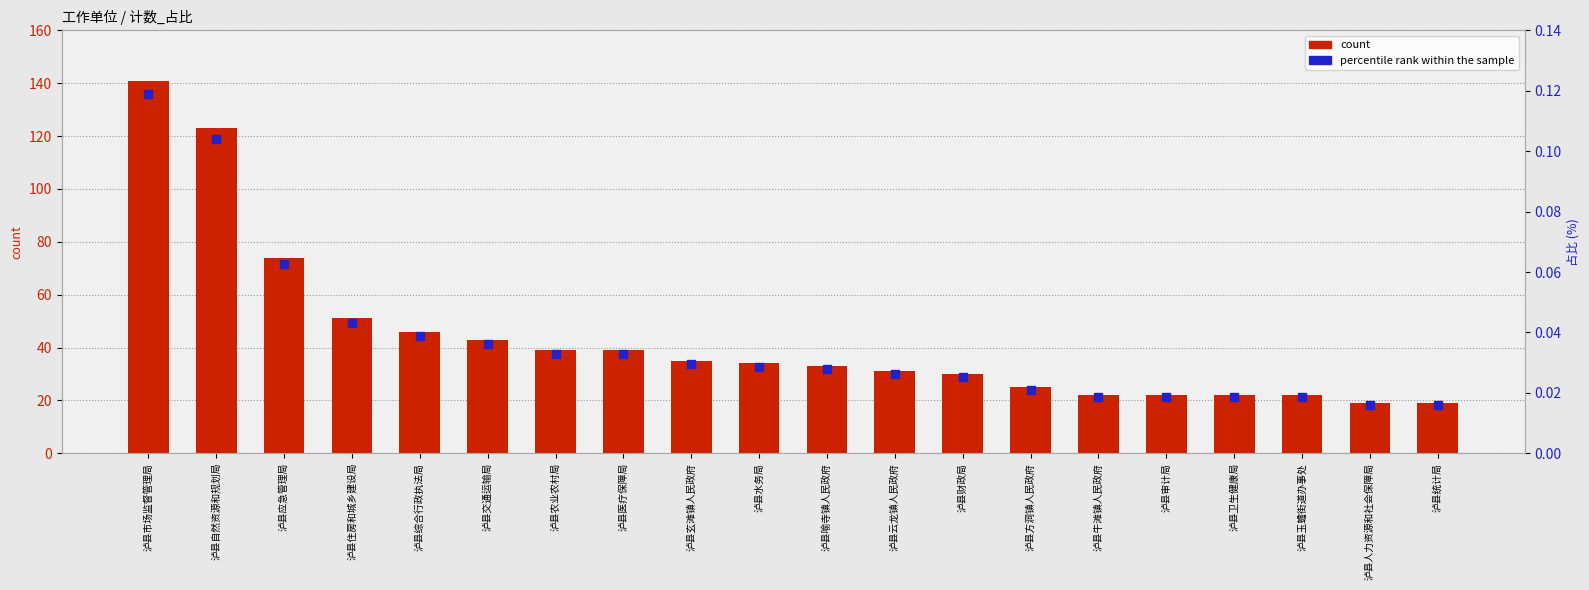

What is the total value across all series at 泸县自然资源和规划局?

123.1